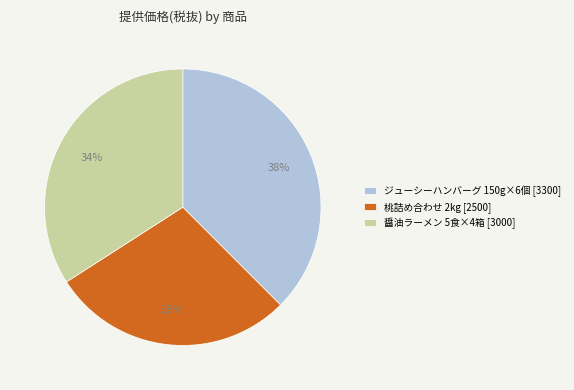

Is it true that 桃詰め合わせ 2kg is 28% of the pie?

True